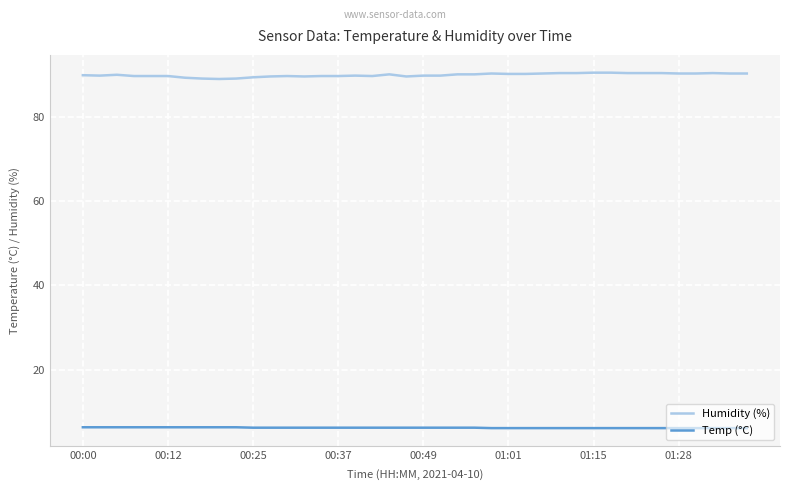

Is this an area chart (filled region under the line)?

No